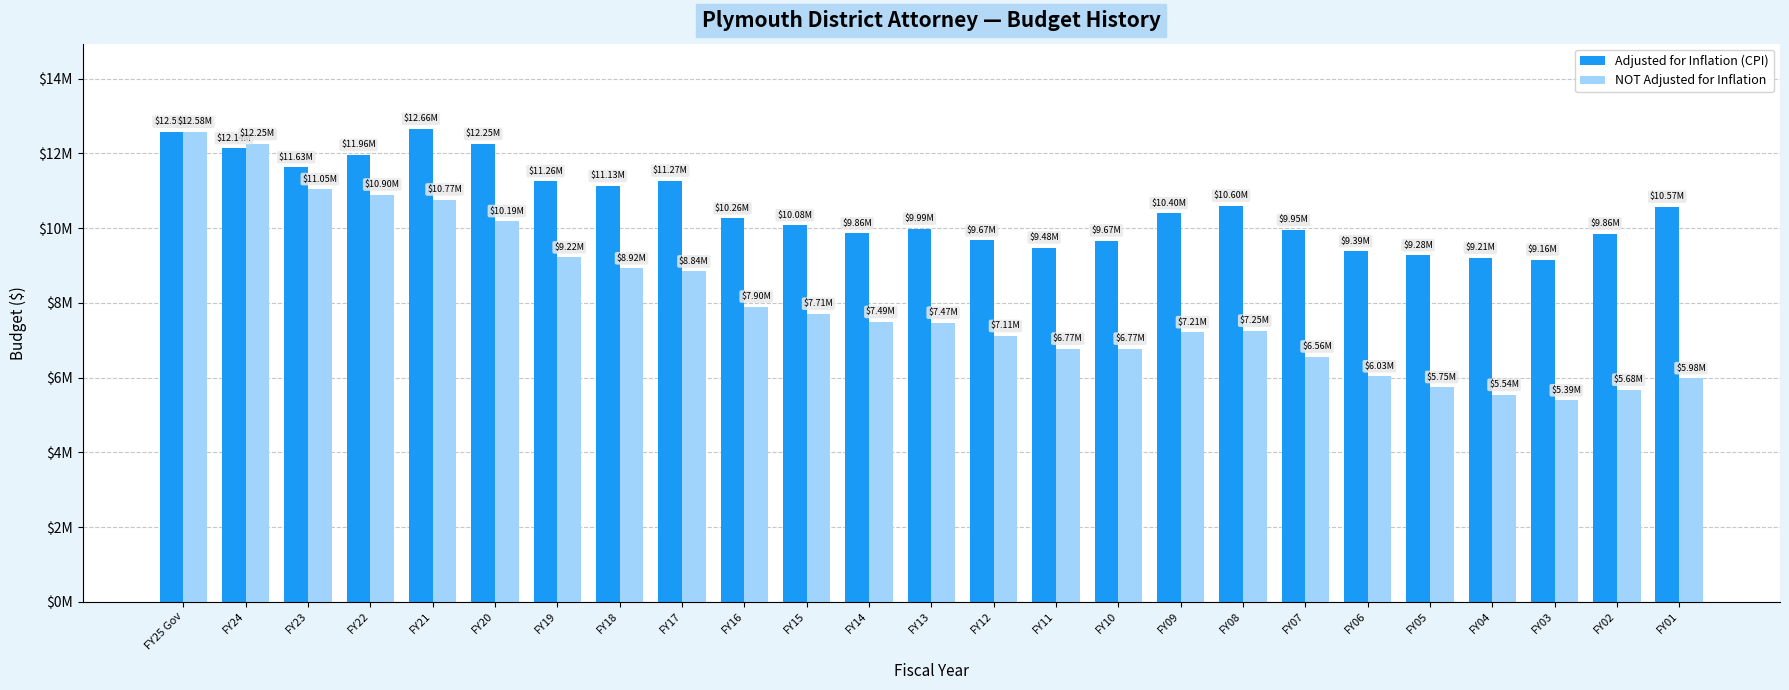

Reading right to left, transcribe all the data shown in this chart.

Adjusted for Inflation (CPI): FY01=10574829	FY02=9855367	FY03=9160787	FY04=9205376	FY05=9275907	FY06=9385167	FY07=9950971	FY08=10603752	FY09=10399784	FY10=9669866	FY11=9481771	FY12=9671815	FY13=9987082	FY14=9860402	FY15=10079294	FY16=10261561	FY17=11272238	FY18=11128969	FY19=11260920	FY20=12254402	FY21=12659971	FY22=11958108	FY23=11632573	FY24=12144434	FY25 Gov=12579372
NOT Adjusted for Inflation: FY01=5983506	FY02=5675161	FY03=5391403	FY04=5537148	FY05=5747214	FY06=6034575	FY07=6564669	FY08=7254817	FY09=7214915	FY10=6774559	FY11=6774559	FY12=7113287	FY13=7468951	FY14=7488951	FY15=7709974	FY16=7901549	FY17=8841265	FY18=8924567	FY19=9217595	FY20=10189341	FY21=10767518	FY22=10899153	FY23=11045088	FY24=12251795	FY25 Gov=12579372